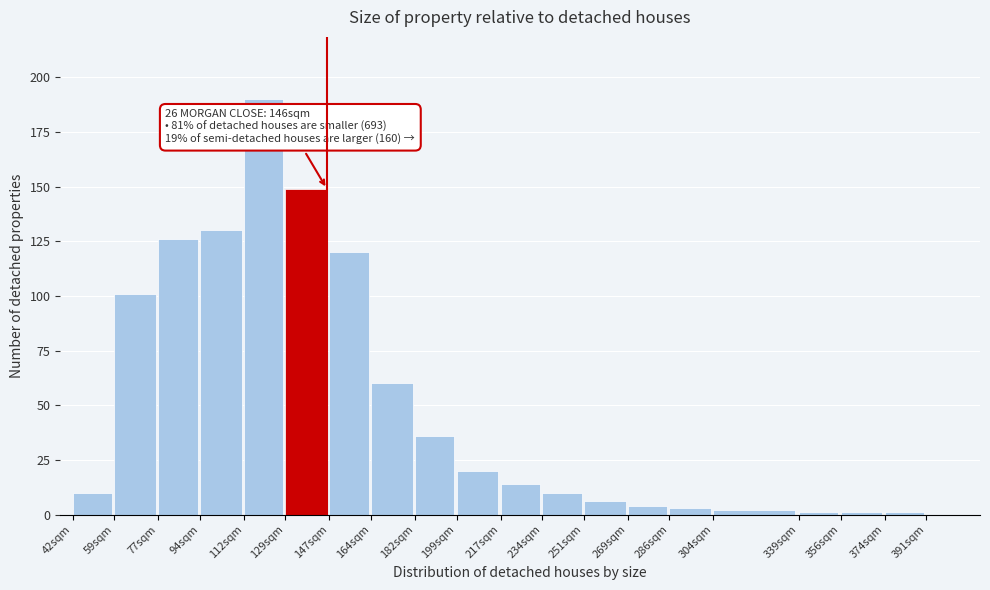

Reading left to right, transcribe all the data shown in this chart.

42sqm=10	59sqm=101	77sqm=126	94sqm=130	112sqm=190	129sqm=149	147sqm=120	164sqm=60	182sqm=36	199sqm=20	217sqm=14	234sqm=10	251sqm=6	269sqm=4	286sqm=3	304sqm=2	339sqm=1	356sqm=1	374sqm=1	391sqm=0